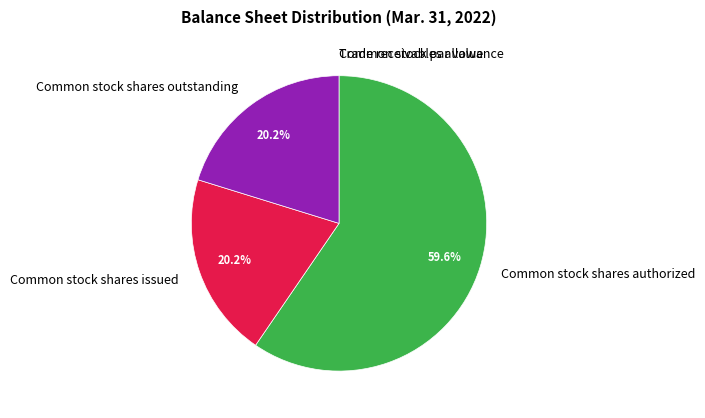

Is Common stock shares issued the majority of the pie?

No